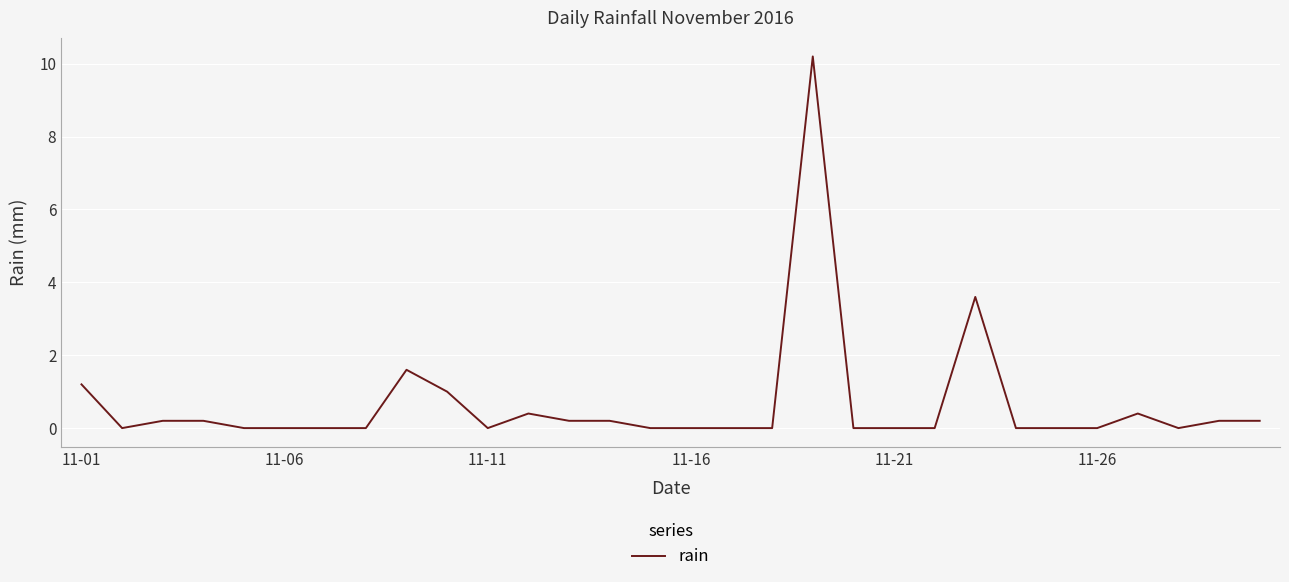

How many lines are shown in the chart?

1